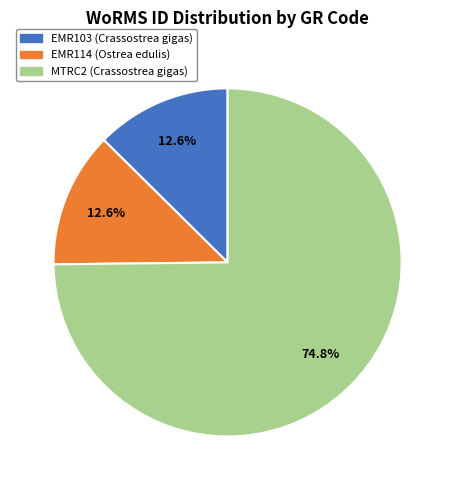

What is the total percentage of EMR114 (Ostrea edulis) and EMR103 (Crassostrea gigas)?

25.2%